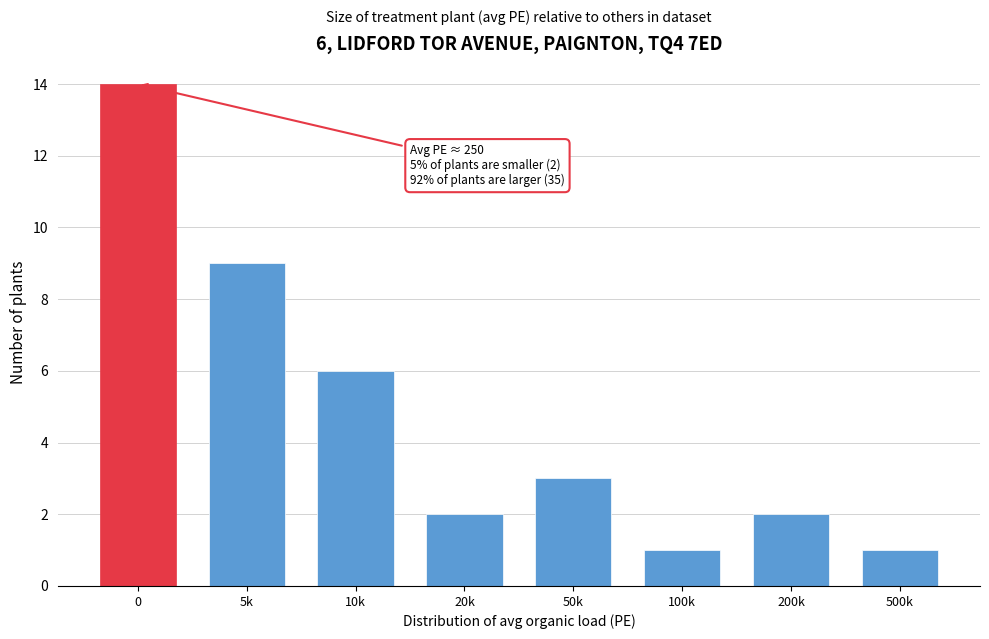

Reading right to left, list all the values displayed in this chart.

1	2	1	3	2	6	9	14